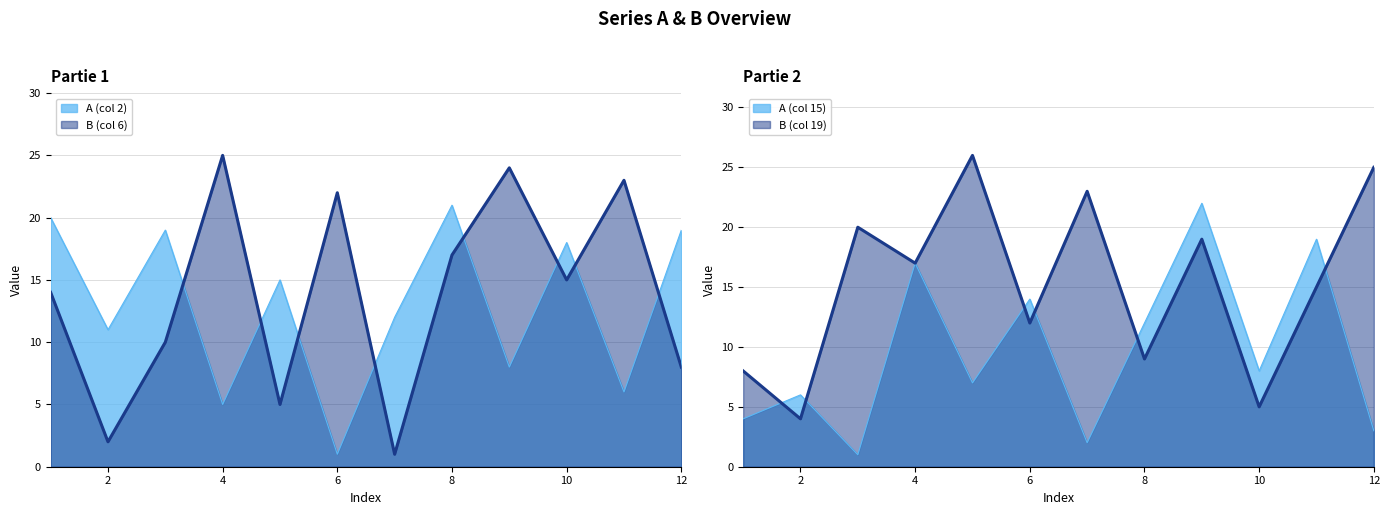

Reading right to left, extract all data points from this chart.

A (col 2): 19	6	18	8	21	12	1	15	5	19	11	20
B (col 6): 8	23	15	24	17	1	22	5	25	10	2	14
A (col 15): 3	19	8	22	12	2	14	7	17	1	6	4
B (col 19): 25	15	5	19	9	23	12	26	17	20	4	8